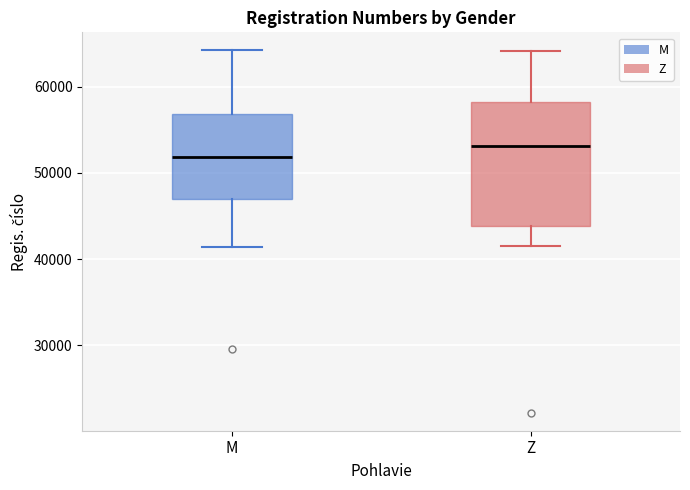

Reading left to right, read every box against the y-axis: the position of its median line, the range the box covers, and the ends of its whiskers. The values are not printed on the chart, so give them approximately, as read against the axis.

M: median 52000, box 47000 to 57000, whiskers 41000 to 64000
Z: median 53000, box 44000 to 58000, whiskers 42000 to 64000